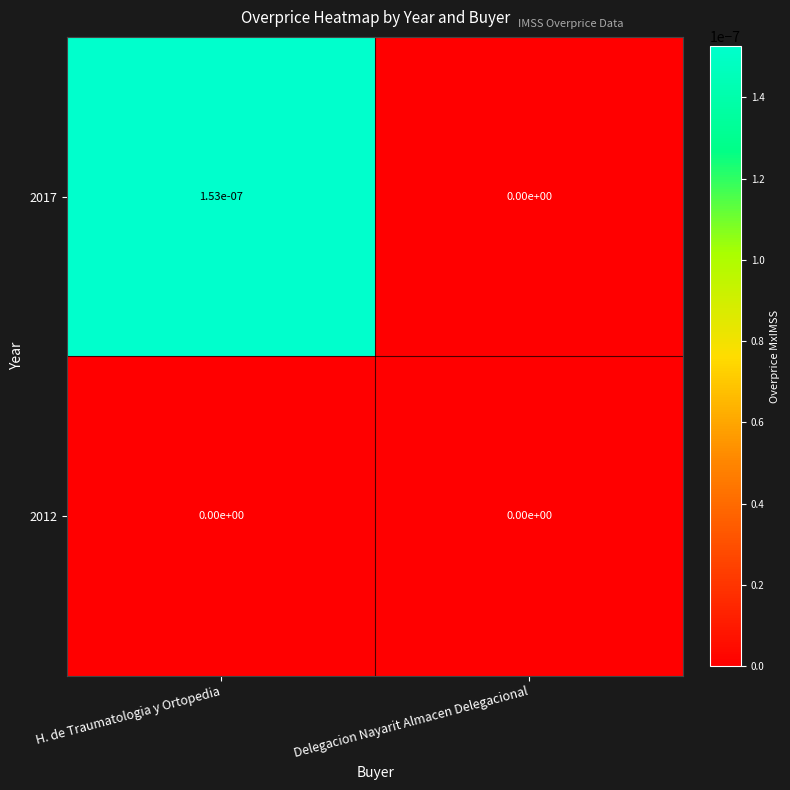

The value of 2017 at Delegacion Nayarit Almacen Delegacional is 0.0. True or false?

True